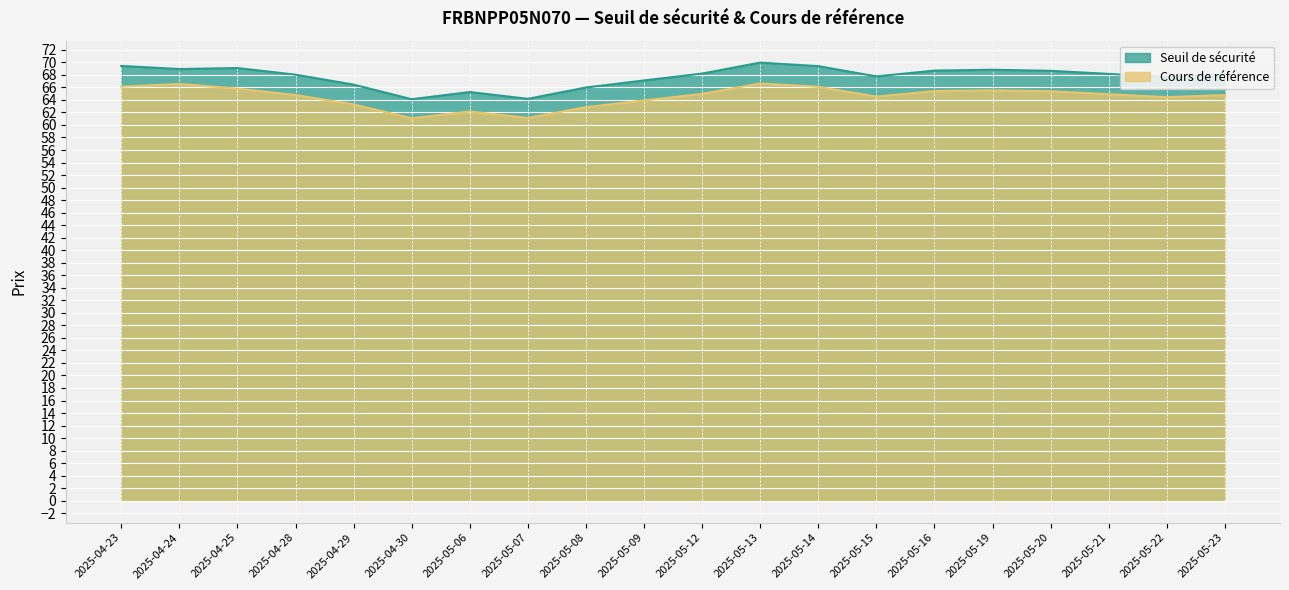

Is it true that Seuil de sécurité equals 27.3 at 2025-05-15?

False